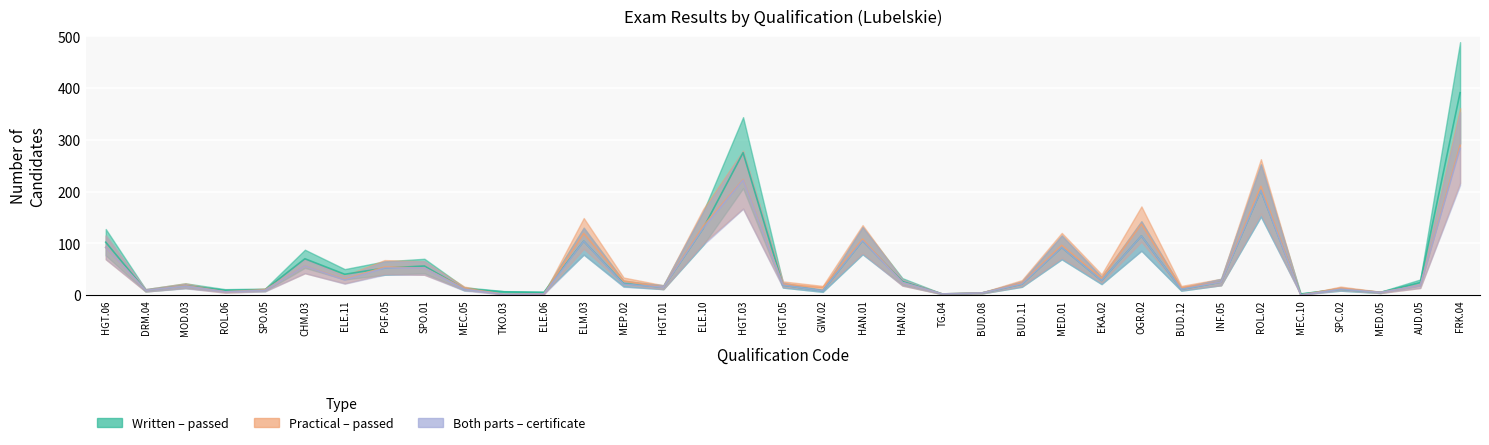

The Both parts – certificate series shows 16 at HAN.02. True or false?

False